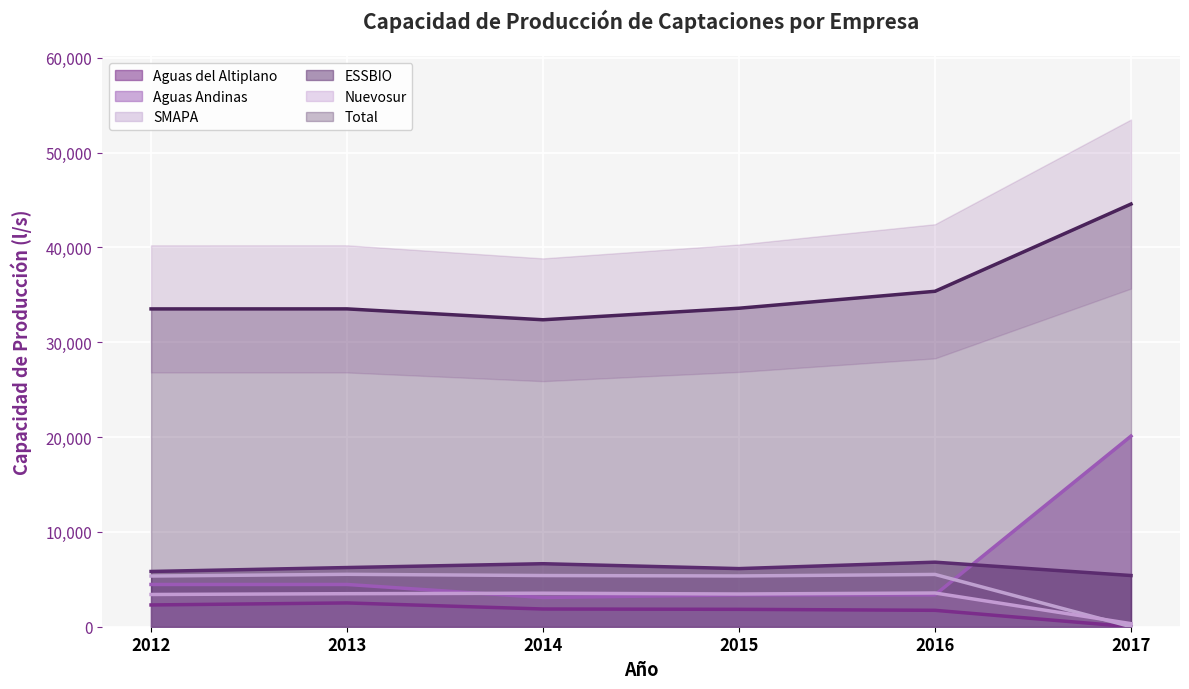

After their last crossing, which series has the higher values: ESSBIO or Aguas Andinas?

Aguas Andinas